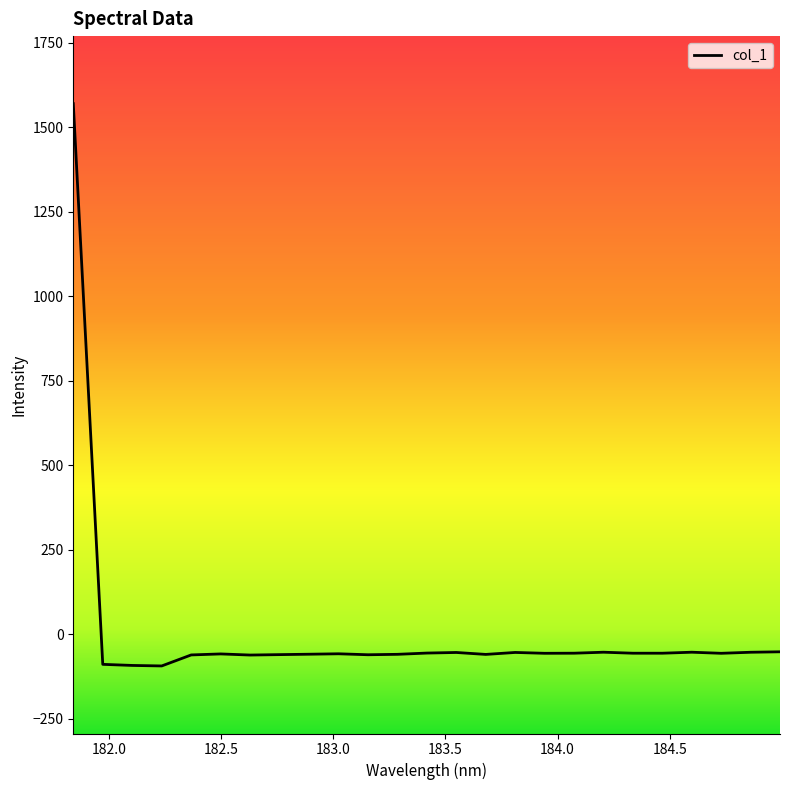

What is the maximum value shown in the chart?

1570.4